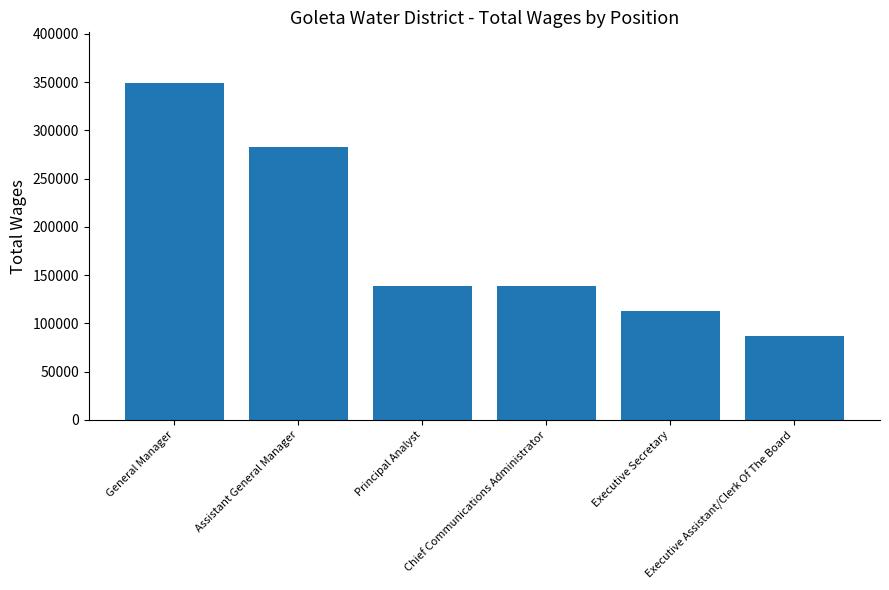

What is the label of the 6th bar from the right?

General Manager